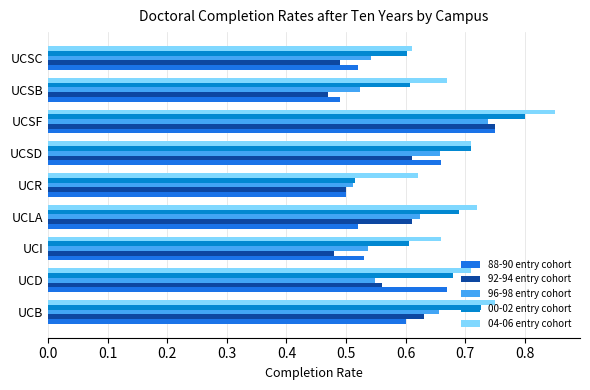

How many distinct data groups are displayed?

5